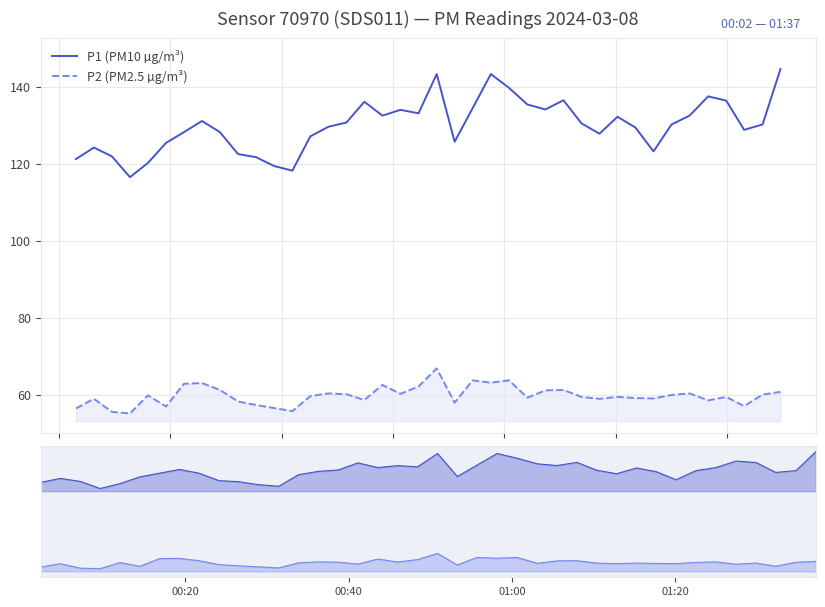

What is the sum of all P1 (PM10 µg/m³) values?

5201.5